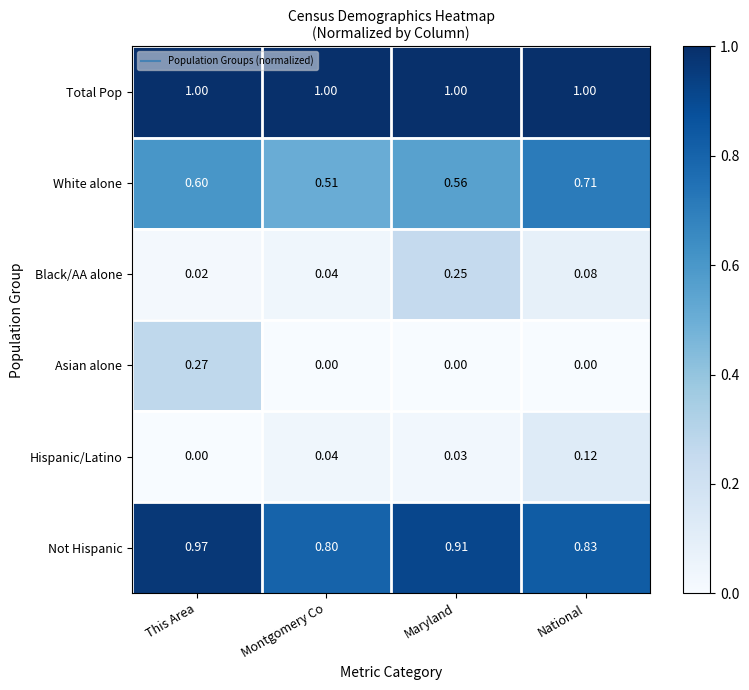

Rank the series at This Area from lowest to highest value.

Hispanic/Latino, Black/AA alone, Asian alone, White alone, Not Hispanic, Total Pop